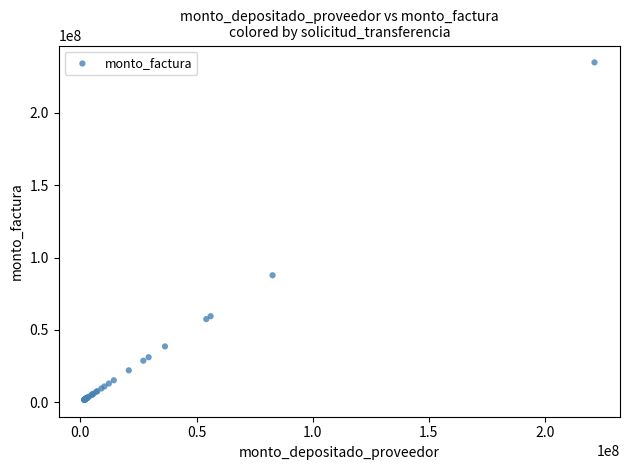

What Y value in the scatter plot is closest to 118340029?

87823704